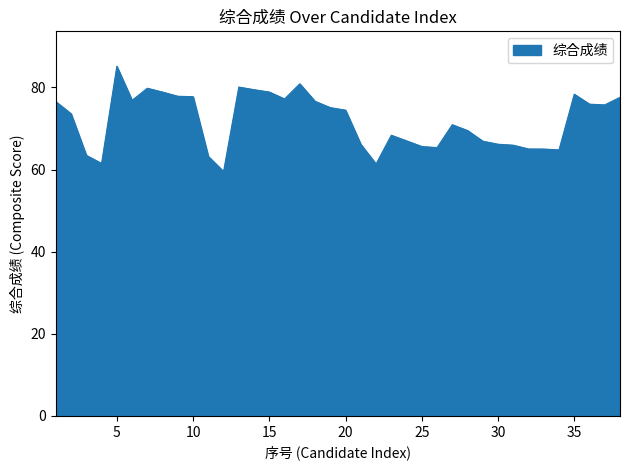

What is the maximum value shown in the chart?

85.1